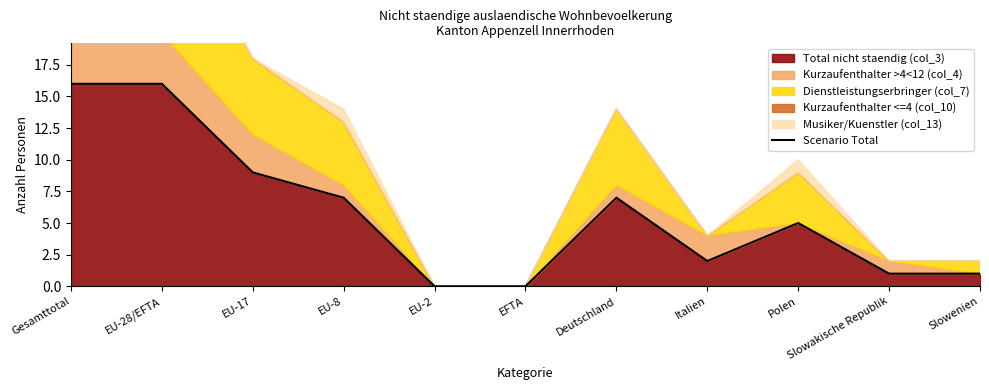

At which category does the data reach its first local valley?

Italien